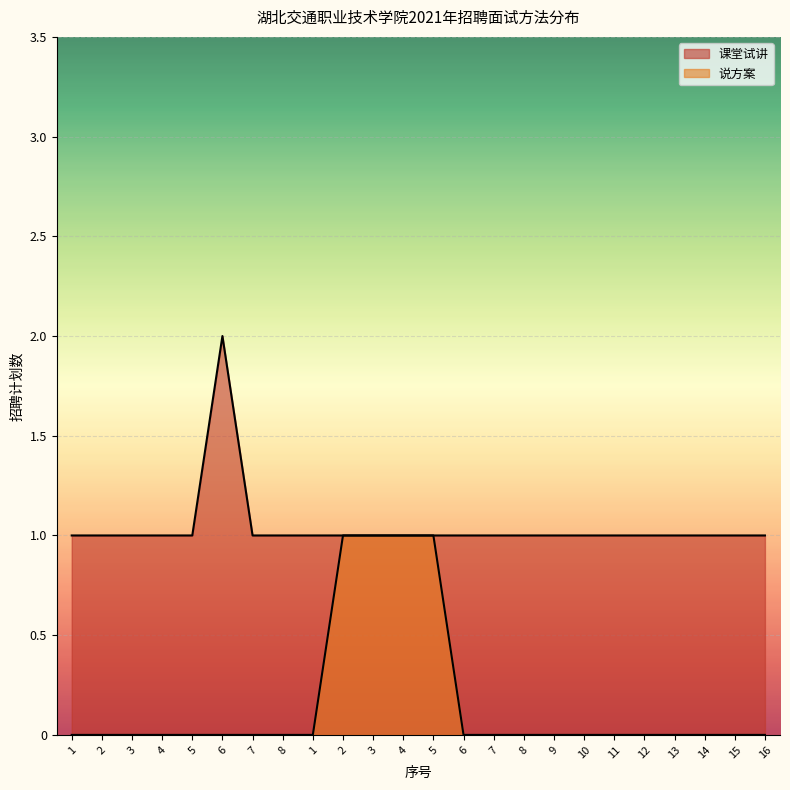

What is the value of the 课堂试讲 point at the 23rd from the left?

1